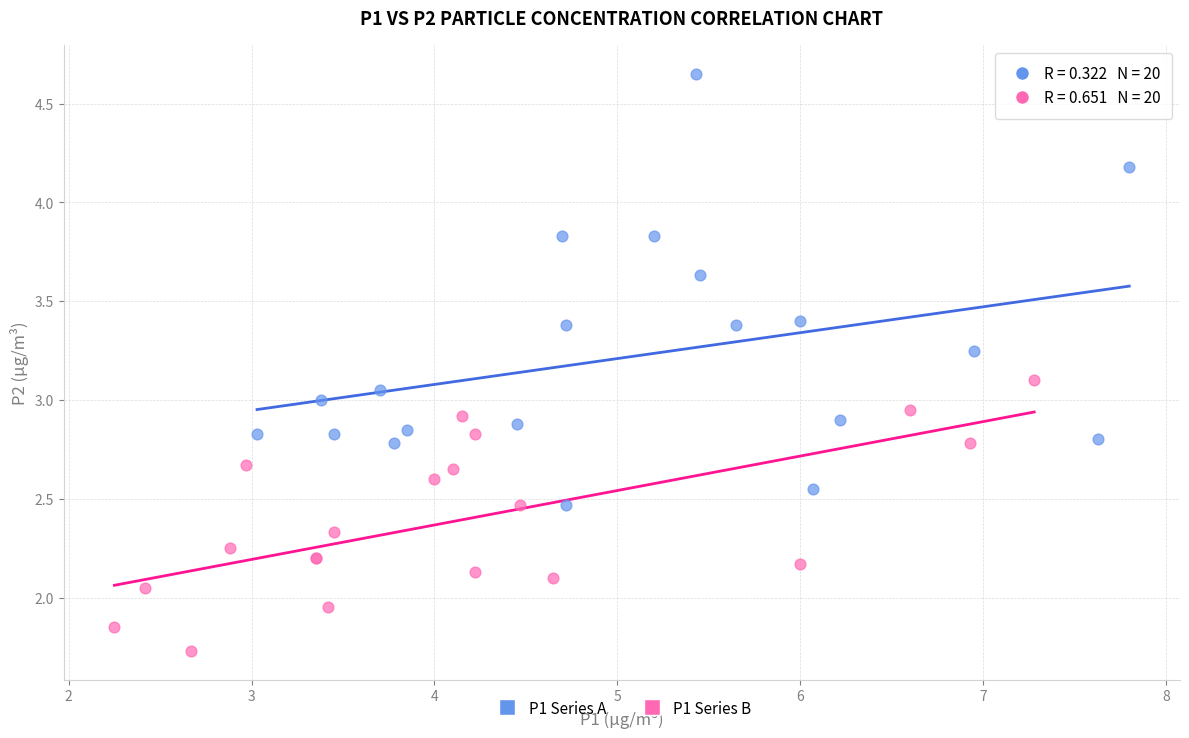

Which series has the widest spread of Y values?

P1 Series A